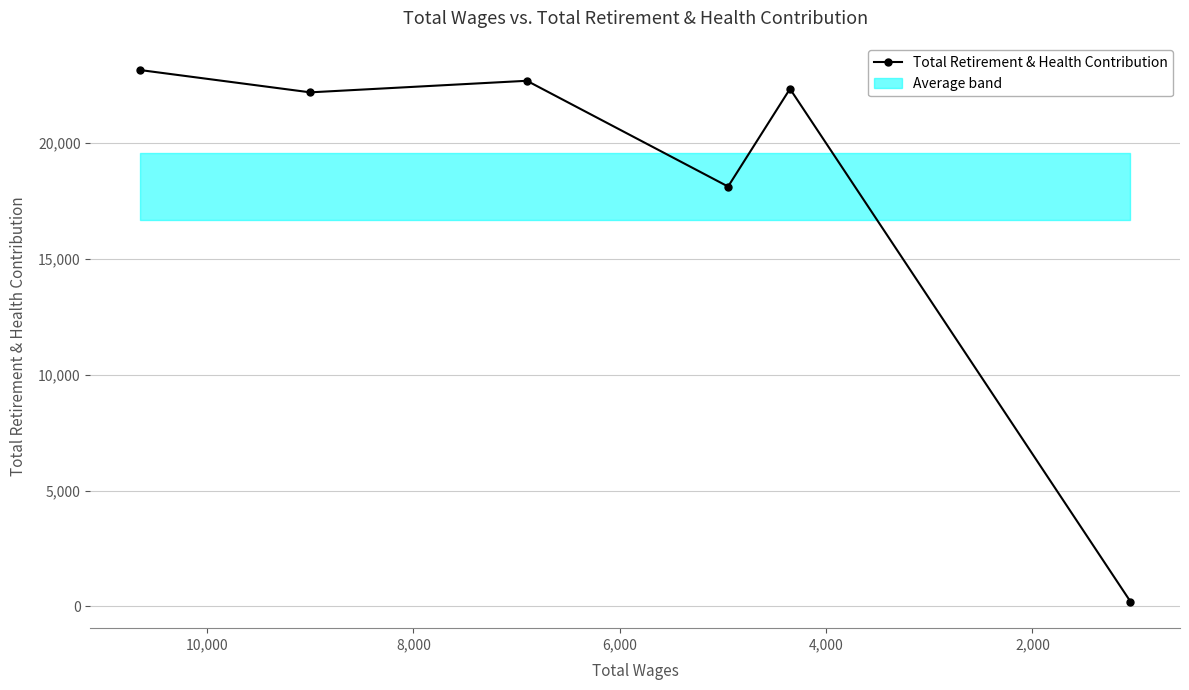

What is the minimum value shown in the chart?

210